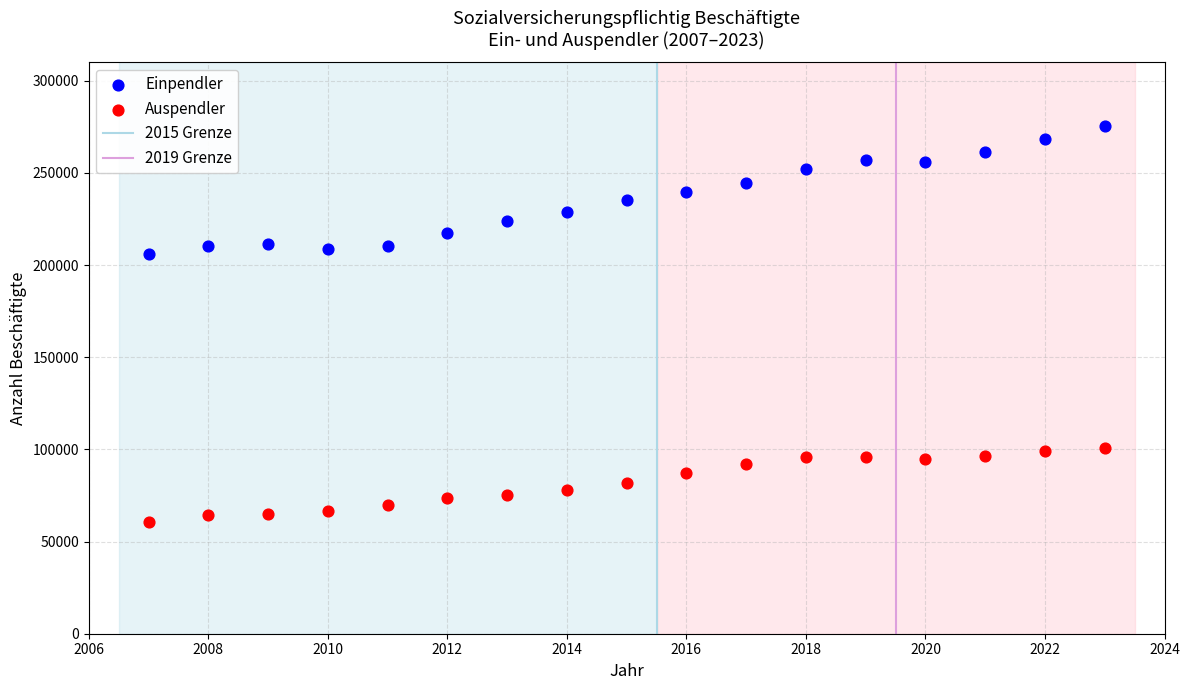

Across all data points, what is the range of X values (max minus min)?

16